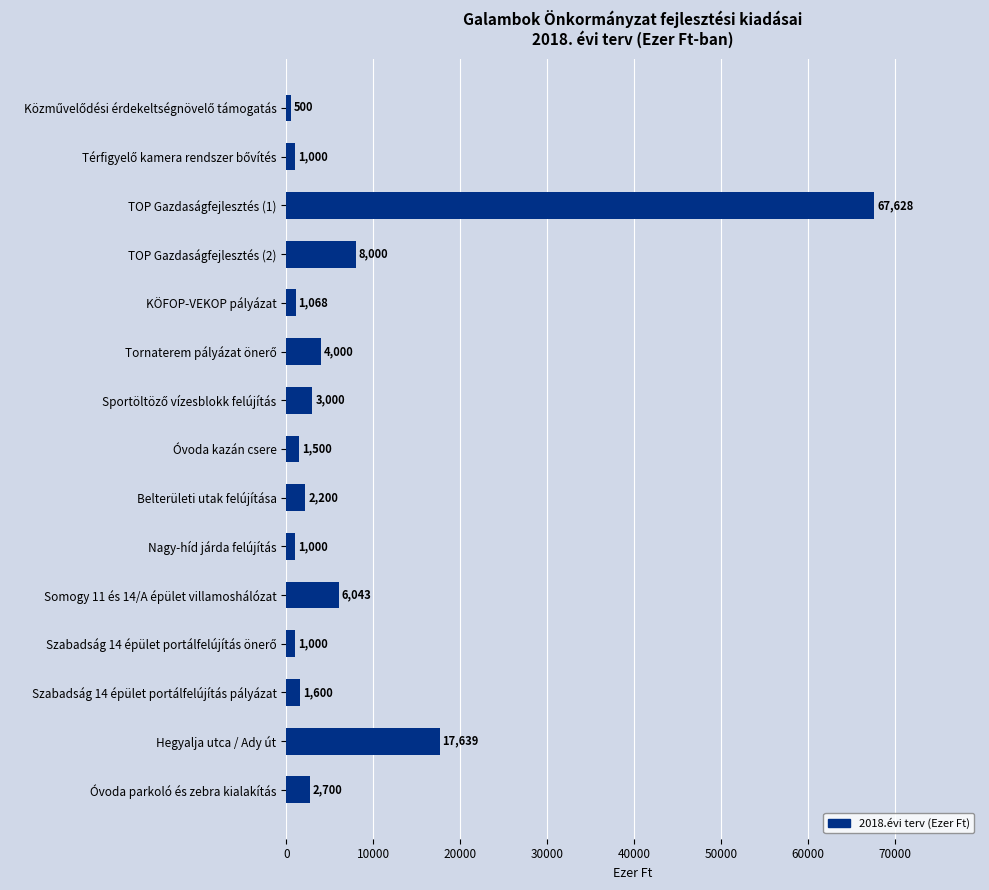

Where is the data nearest to the value 34064?

Hegyalja utca / Ady út